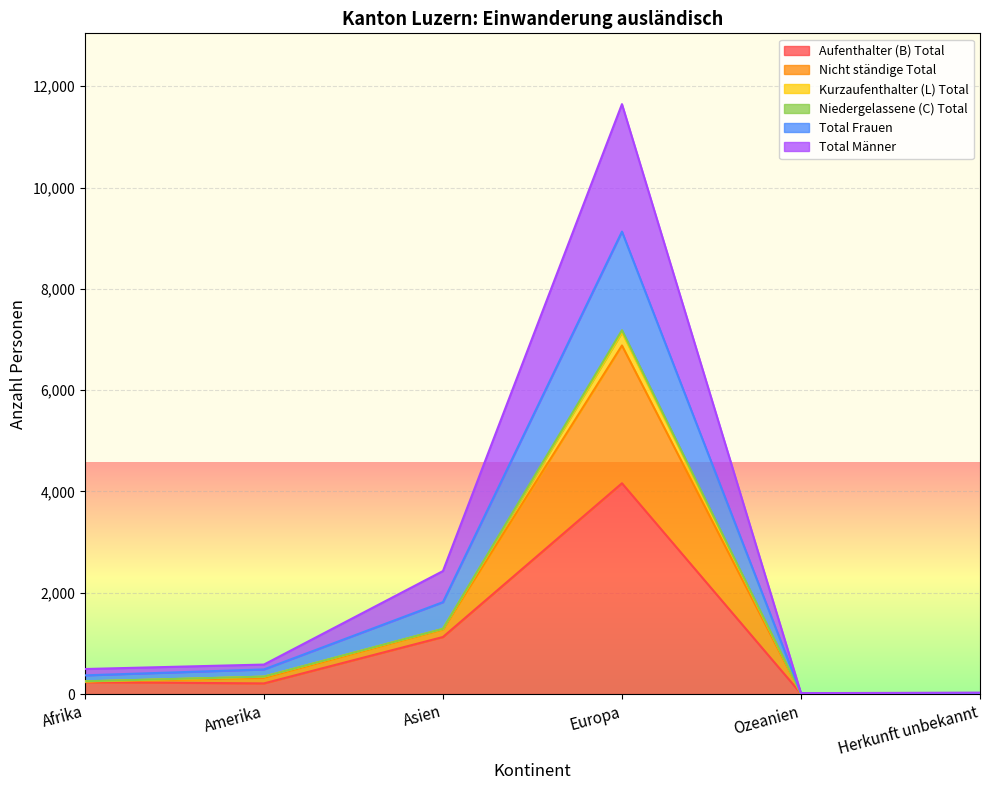

At which category is the sum across all series the highest?

Europa